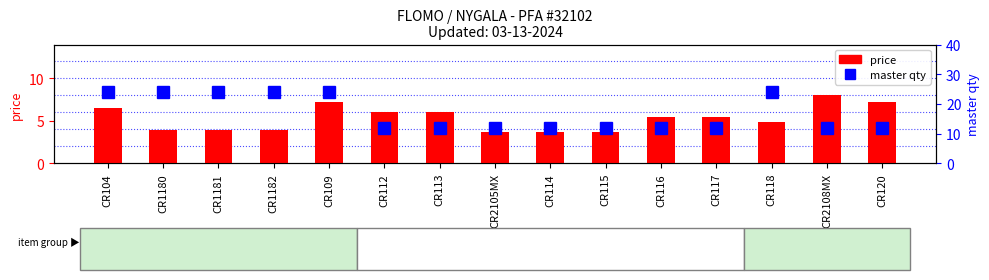

Which series has the widest spread of values?

master qty